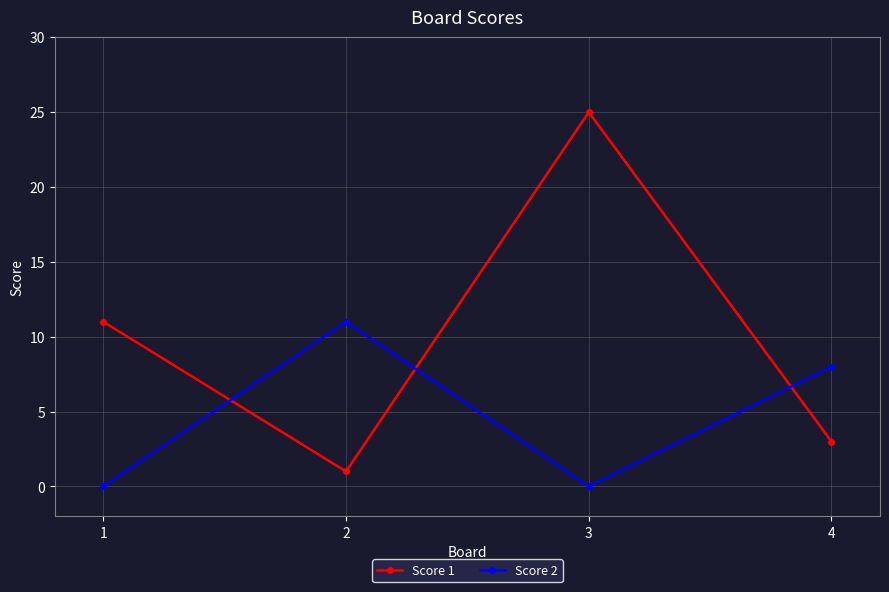

Rank the series at 4 from lowest to highest value.

Score 1, Score 2